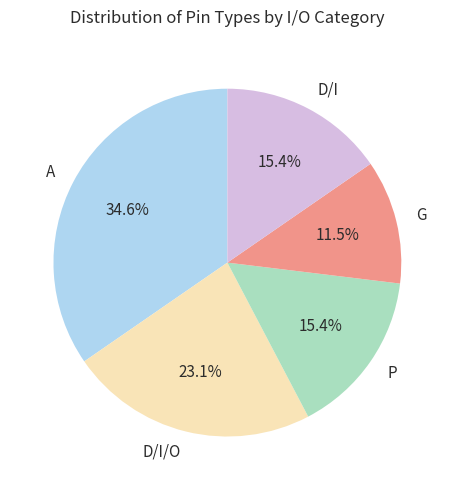

True or false: D/I/O accounts for 23% of the total.

True